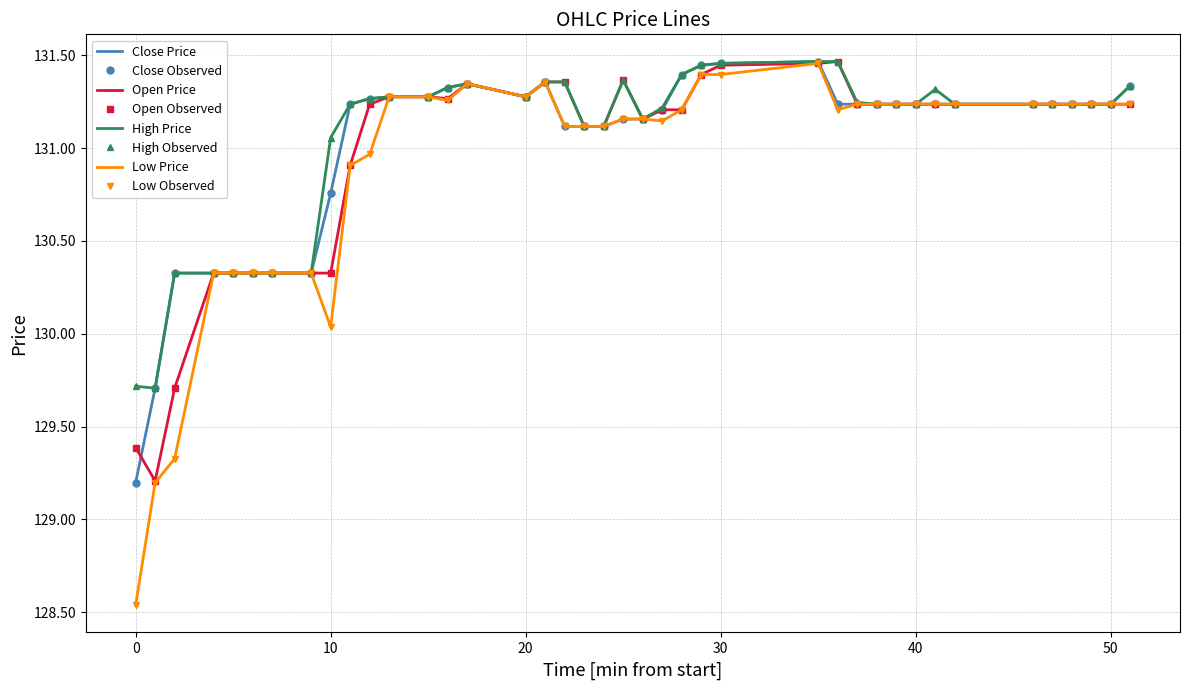

Rank the series by their maximum value, from highest to lowest.

close, open, high, low